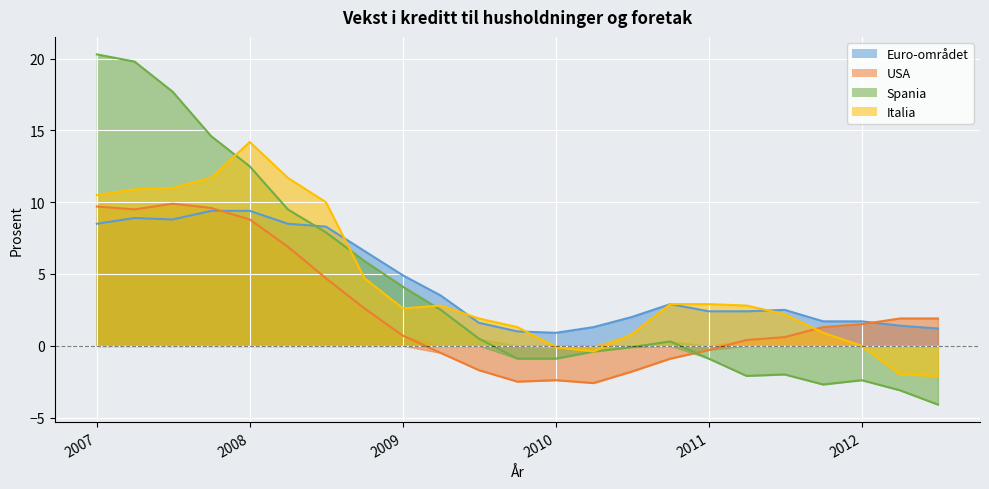

What is the label of the 17th point from the right?

2008-07-01